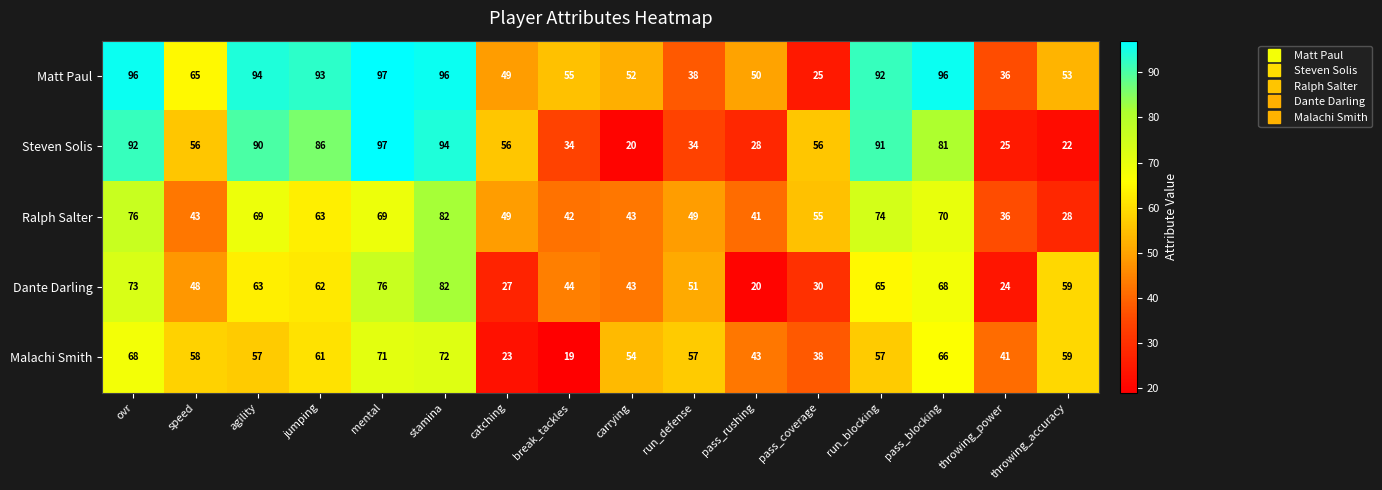

The value of Steven Solis at run_defense is 34. True or false?

True